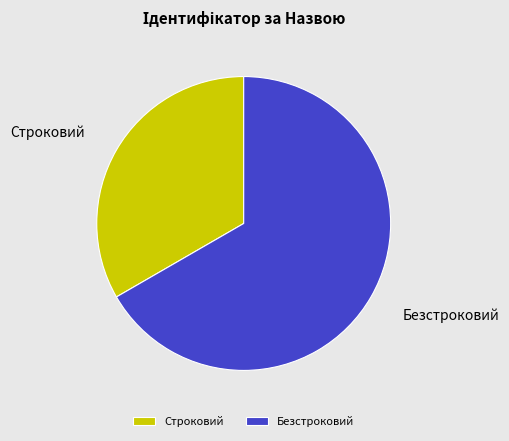

How many segments does this pie chart have?

2